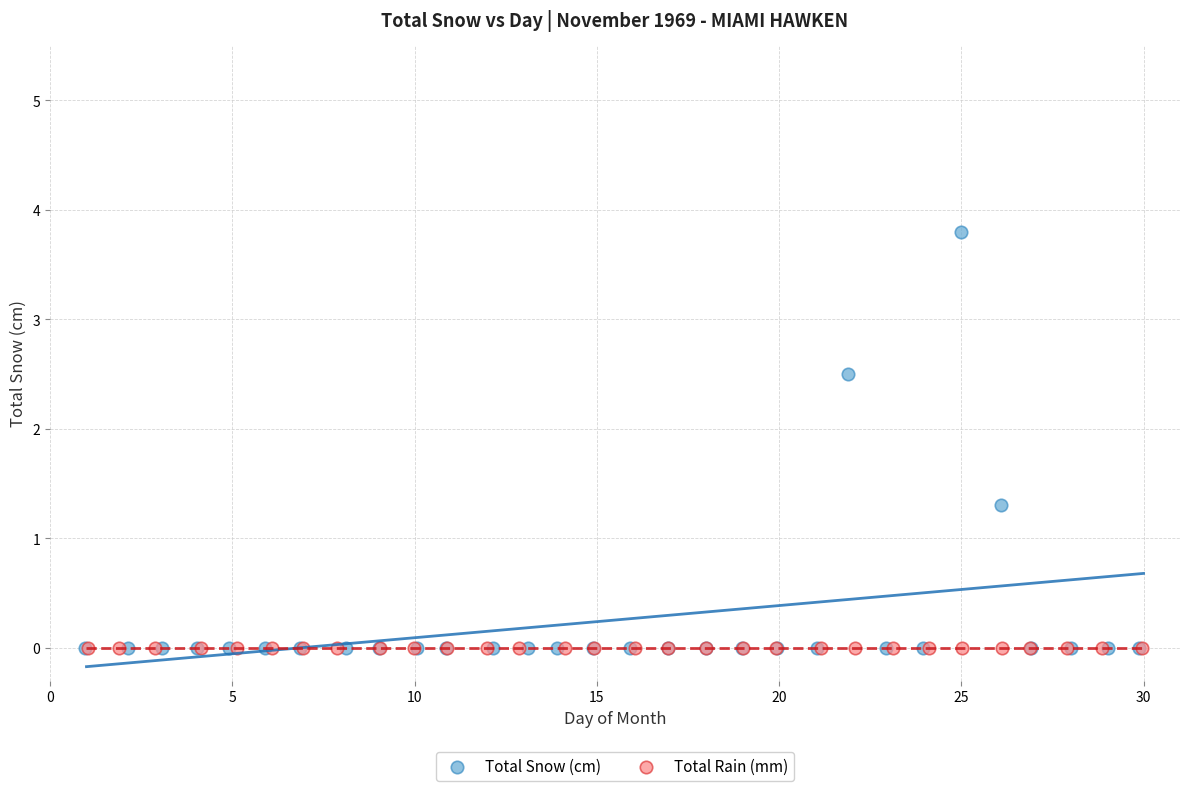

What are all the series names shown in the legend?

Total Snow (cm), Total Rain (mm)